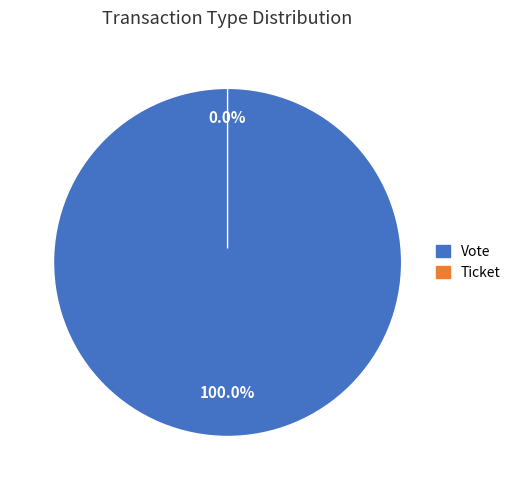

What is the smallest slice in the pie chart?

Ticket